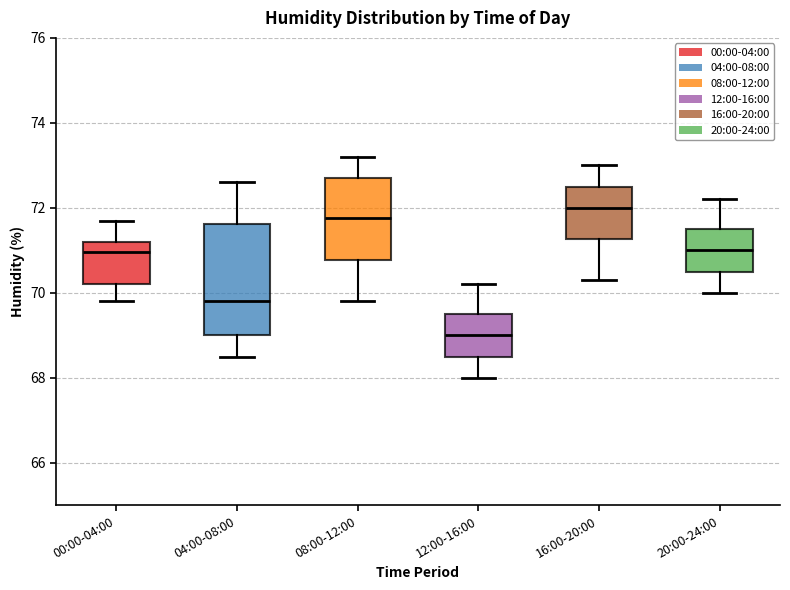

Which box is the tallest, from its lower edge to its upper edge?

04:00-08:00